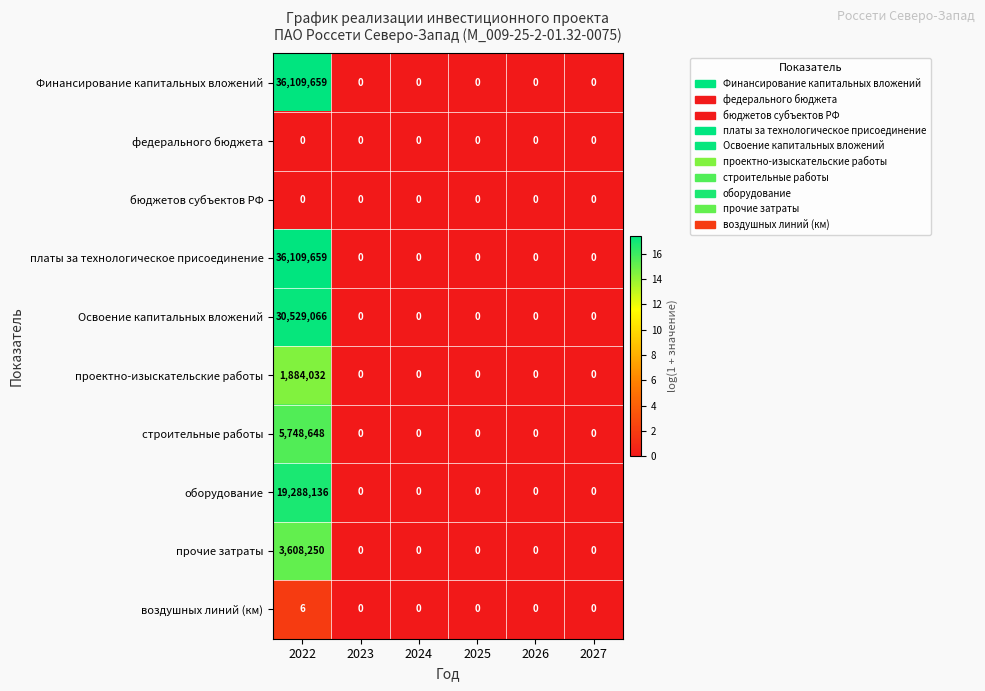

What is the highest value of the прочие затраты series?

3608250